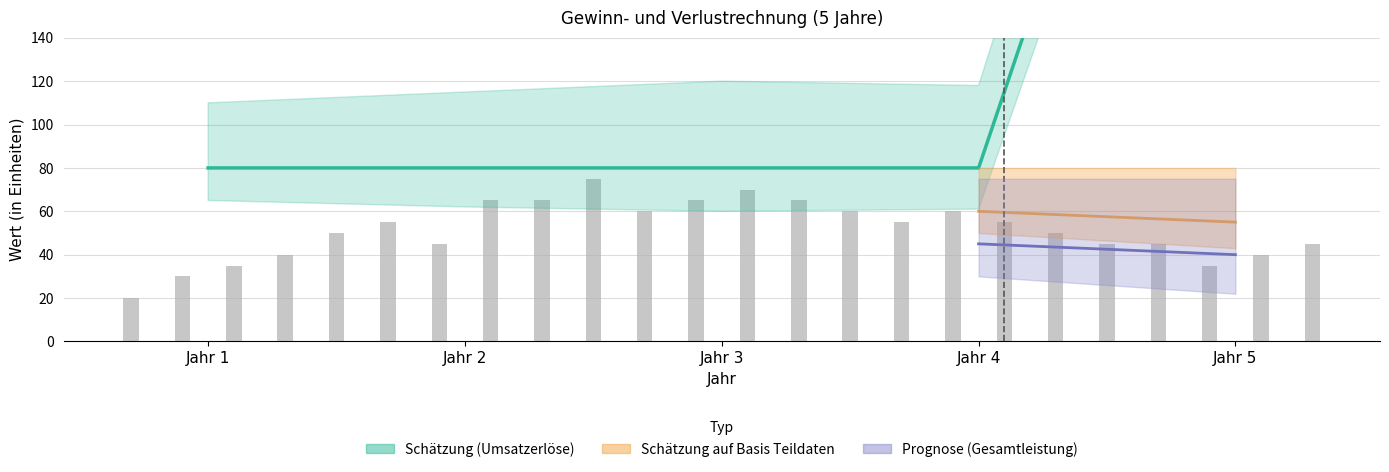

Between Jahr 4 and Jahr 1, which is larger?

Jahr 4